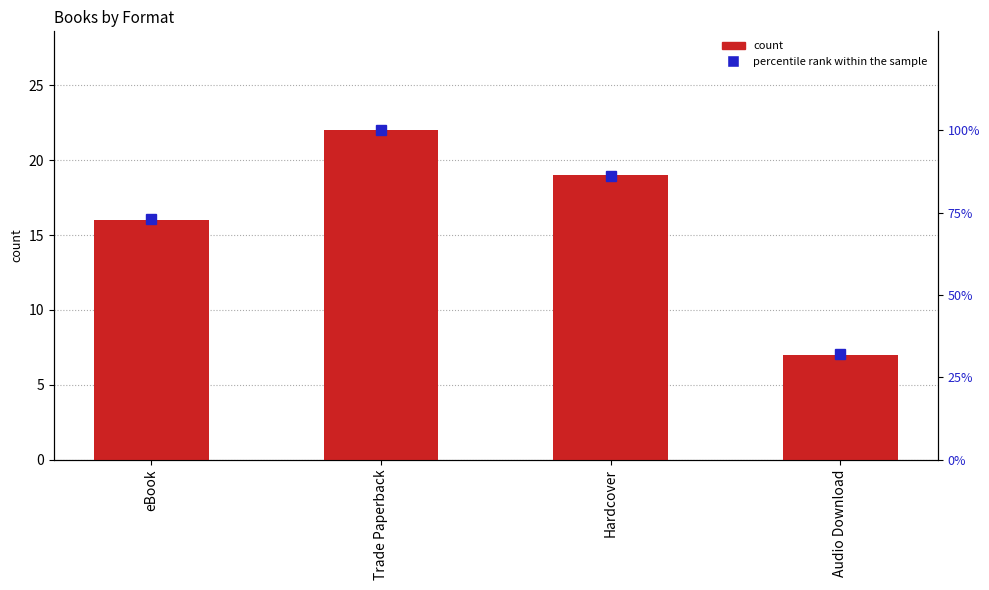

Between Audio Download and eBook, which is larger?

eBook